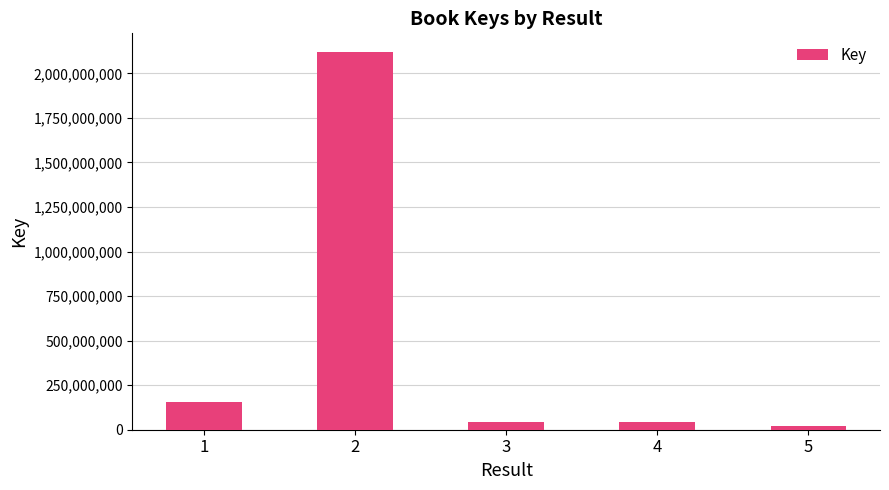

What is the value of the 1st bar from the left?

157410829